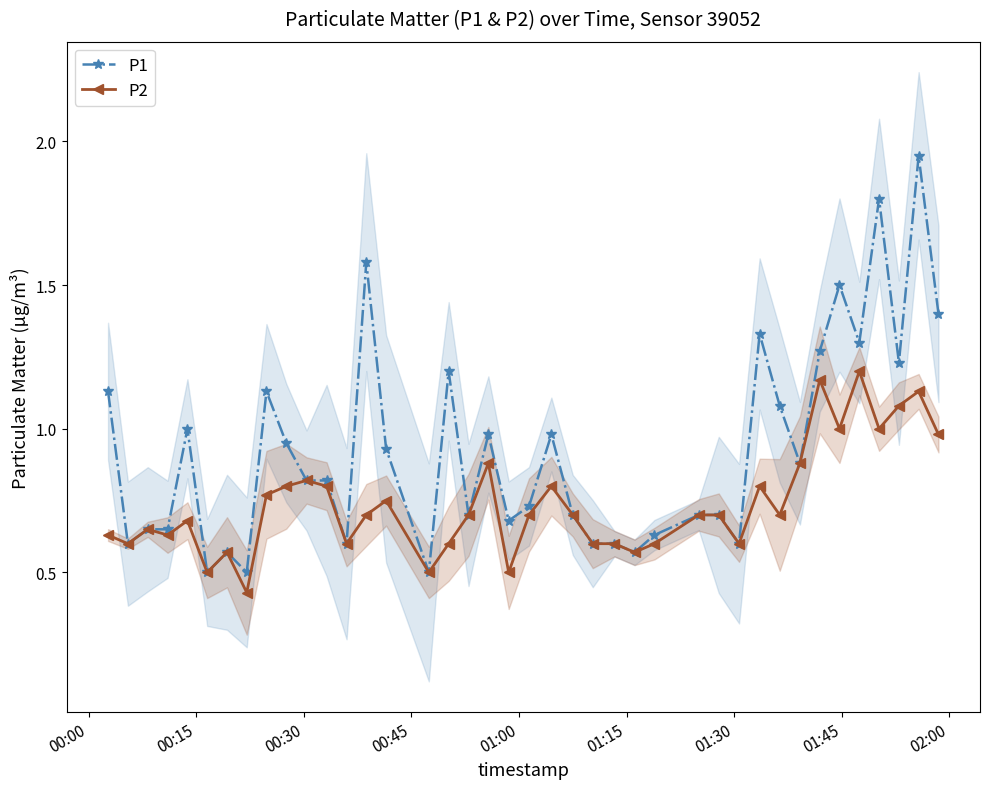

True or false: P2 has more than 0 interior local peaks.

True